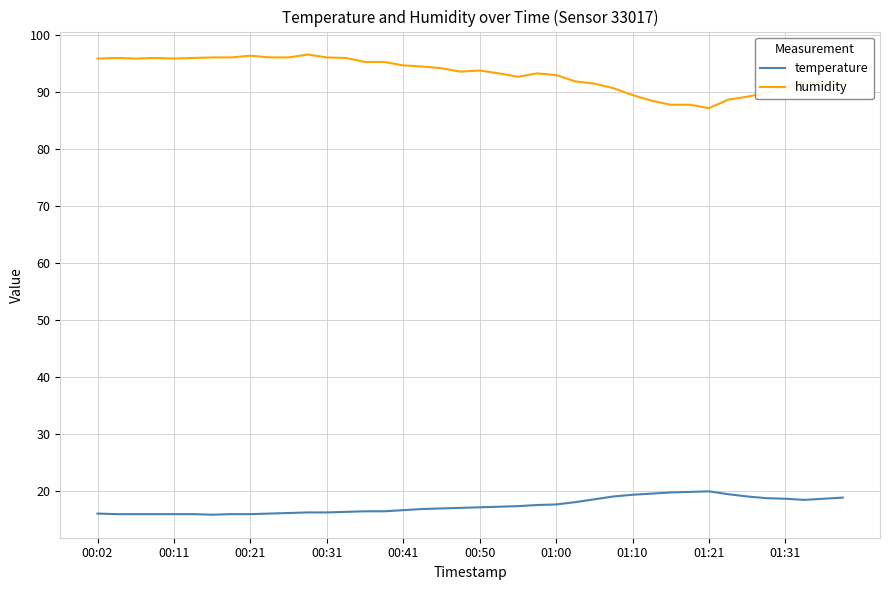

Which series has the largest total across all categories?

humidity